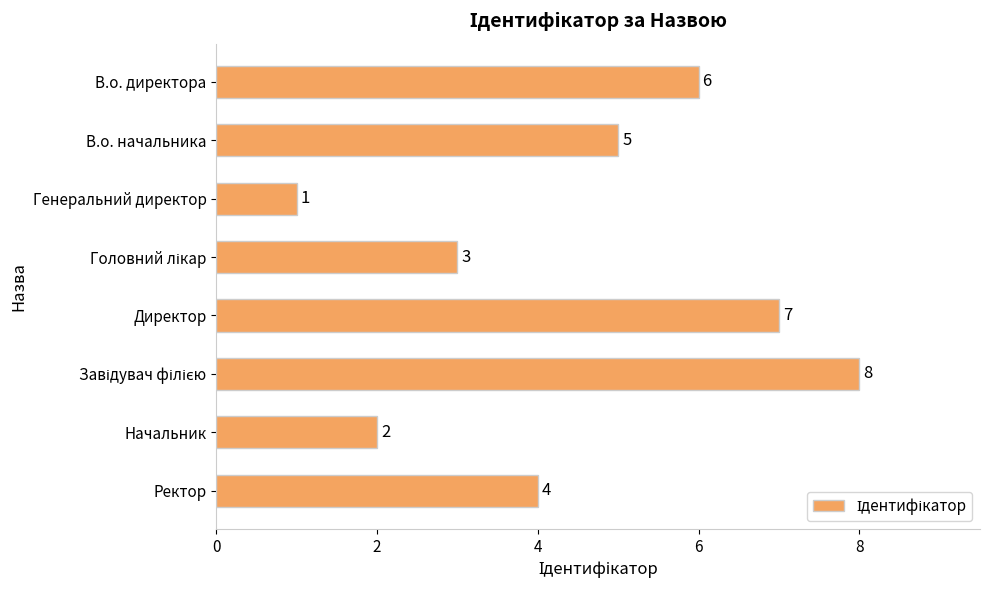

What is the value of the 5th bar from the top?

7